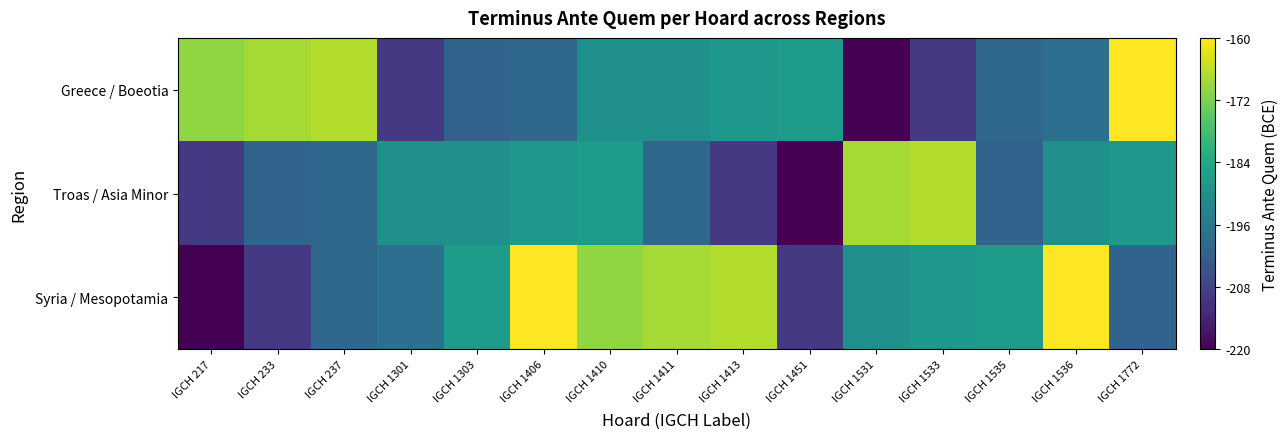

At which category does the chart reach its peak across all series?

IGCH 1772